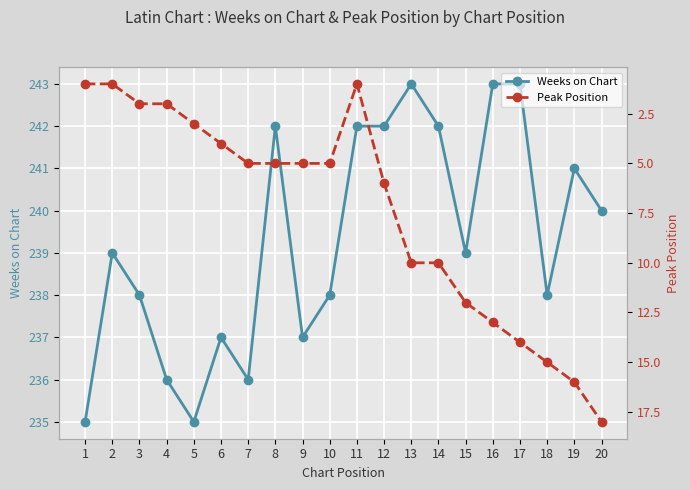

Which has a higher value, 6 or 5?

6